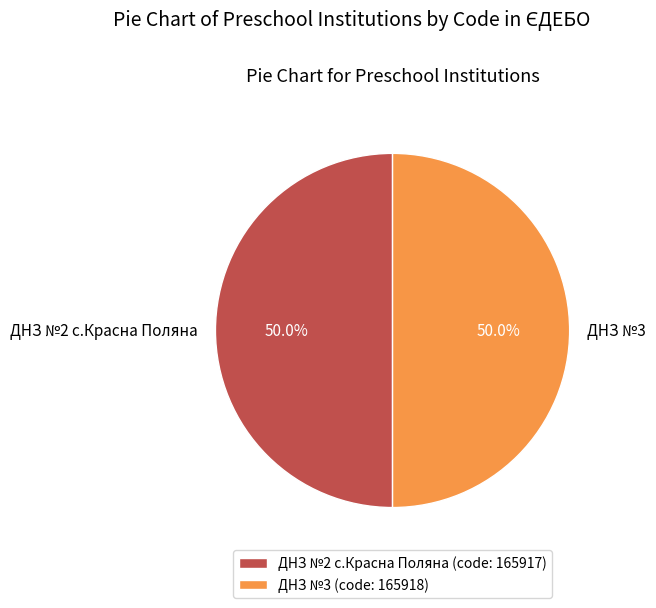

Count the number of slices in the pie.

2